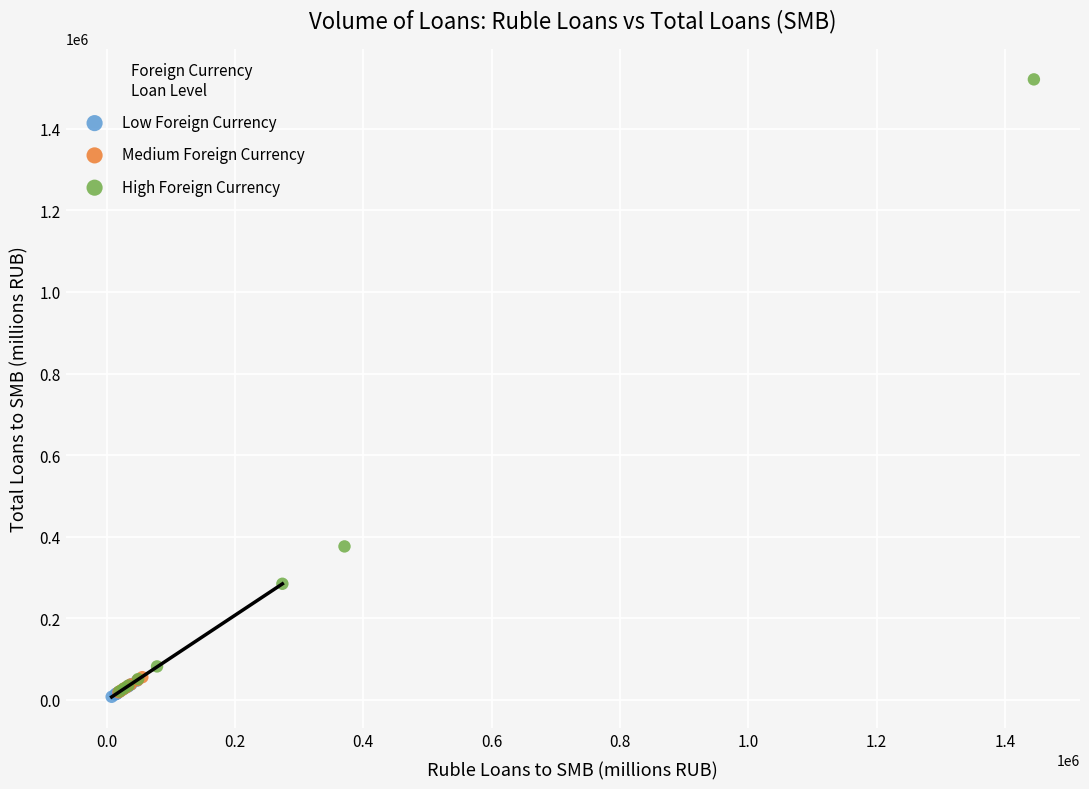

Which series has the widest spread of Y values?

High Foreign Currency